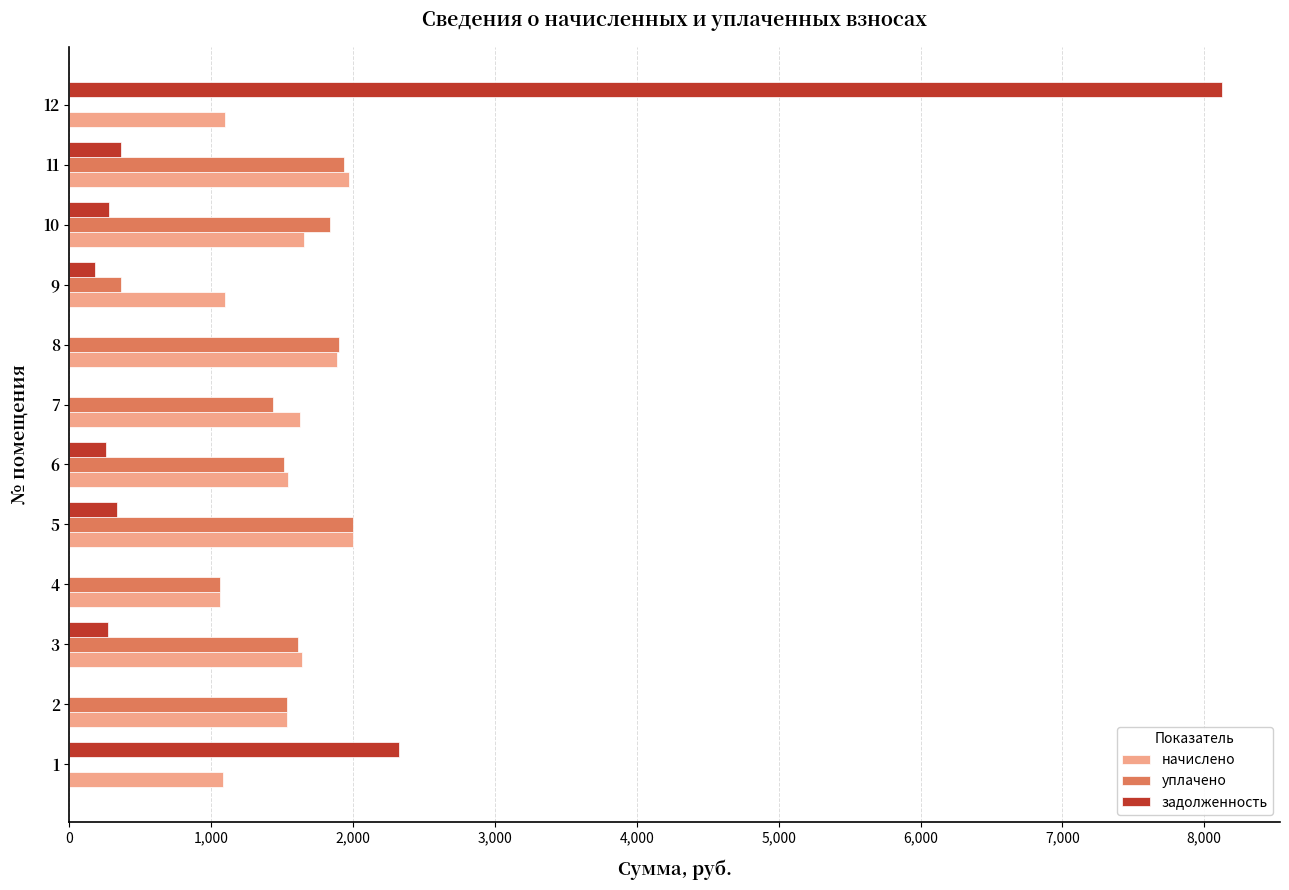

What is the maximum value shown in the chart?

8127.4